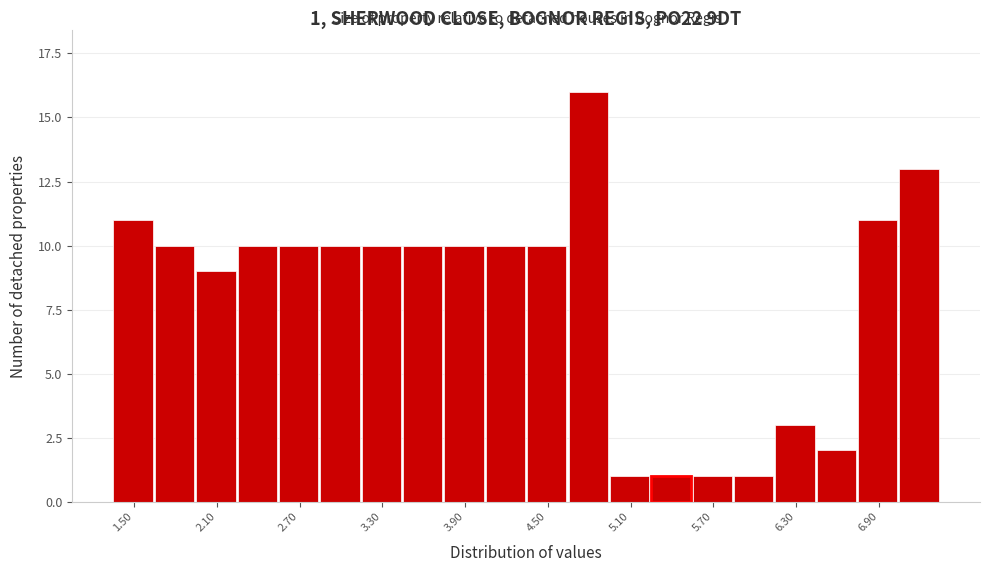

Around what value on the x-axis is the tallest bar? Give the approximate position of its centre, as read against the axis.

4.8